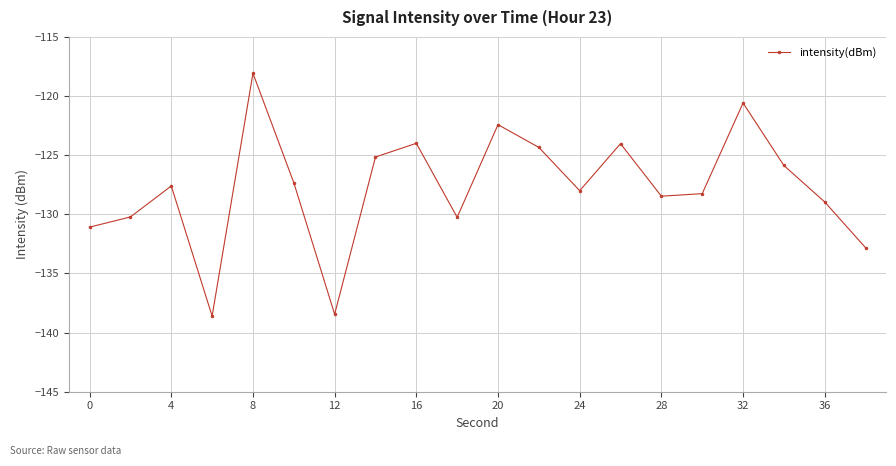

What is the difference between the maximum and minimum values?

20.5